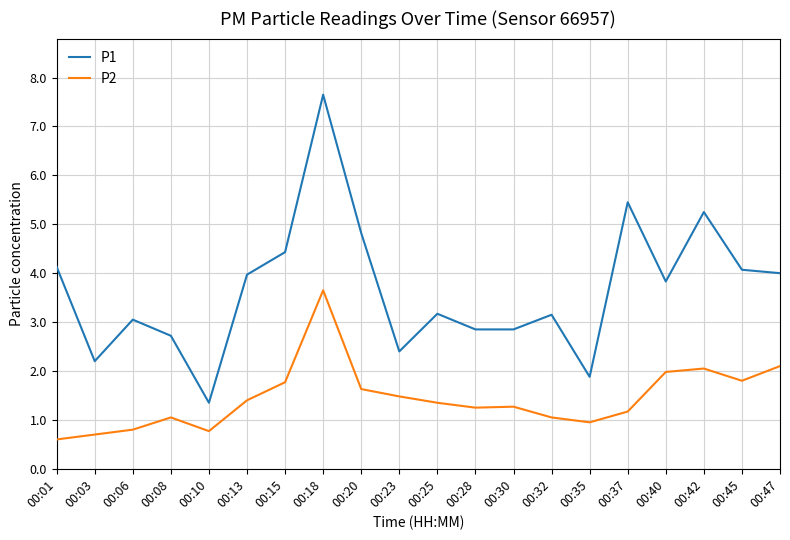

Read the P2 value at 00:37.

1.2